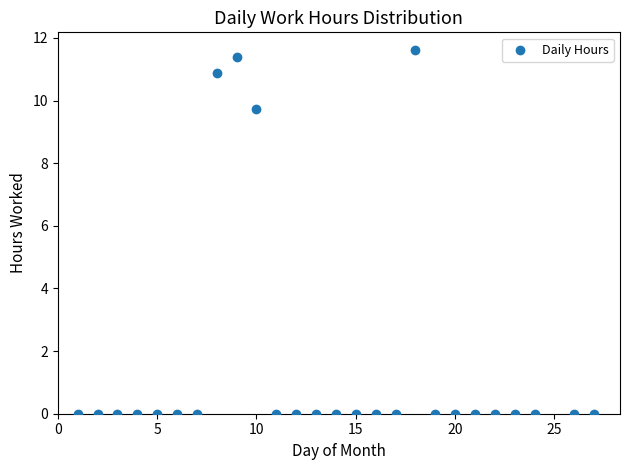

What Y value in the scatter plot is closest to 5?

9.7